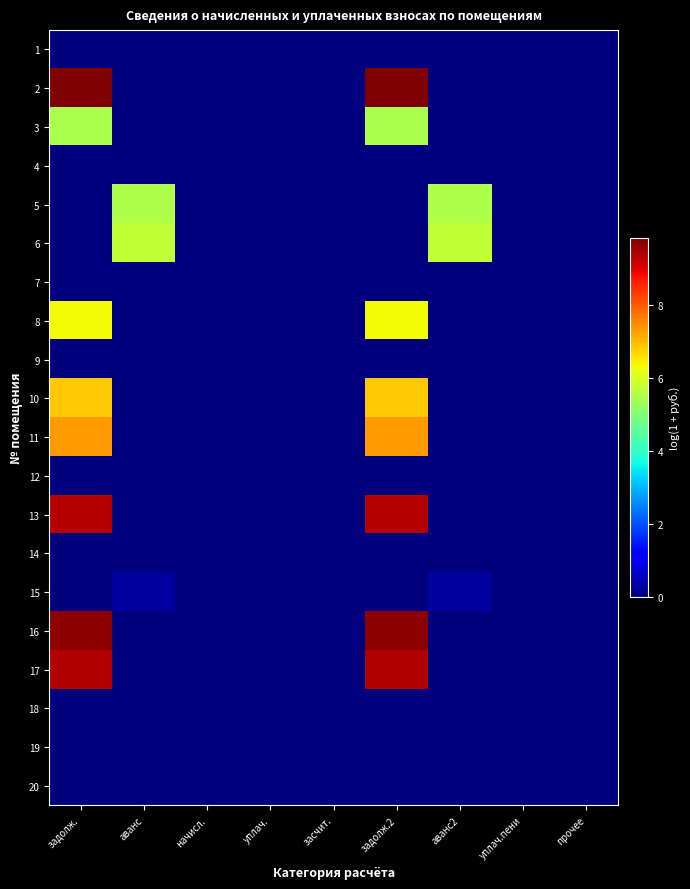

At засчит., list the series in order from smallest to largest.

1, 2, 3, 4, 5, 6, 7, 8, 9, 10, 11, 12, 13, 14, 15, 16, 17, 18, 19, 20